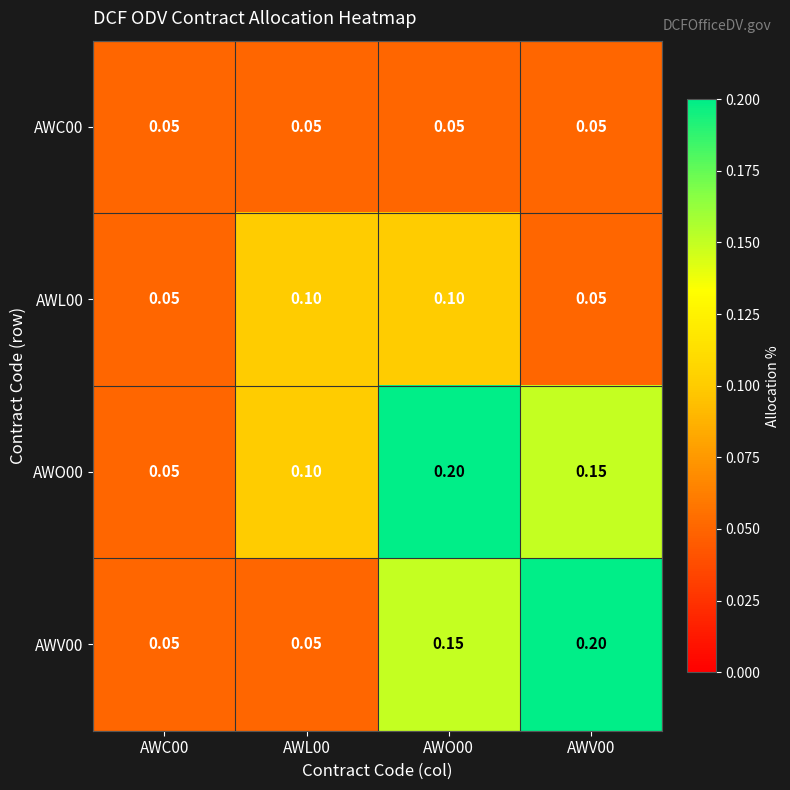

Count the number of categories in the chart.

4